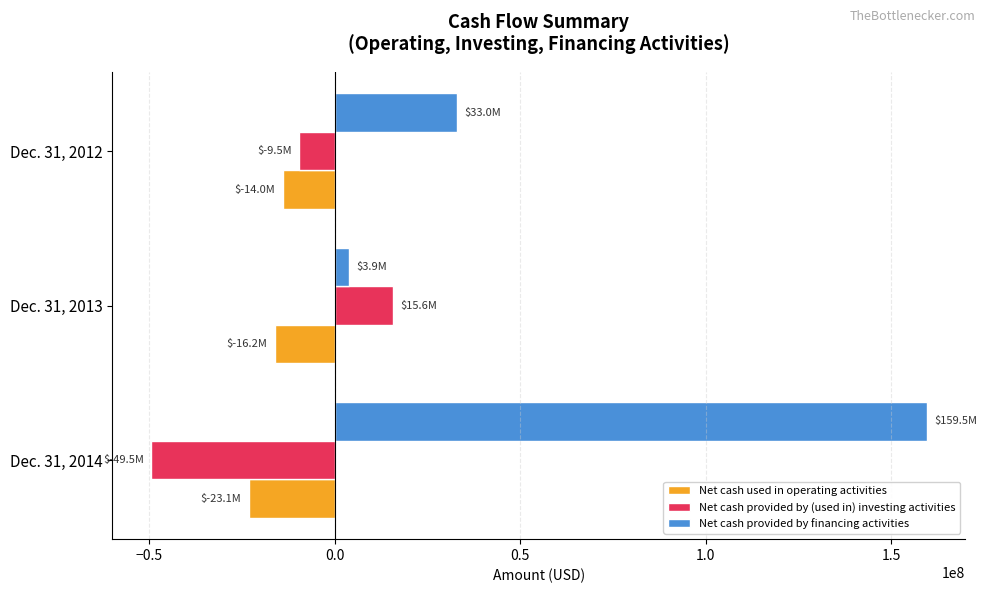

The value of Net cash used in operating activities at Dec. 31, 2014 is -23144921. True or false?

True